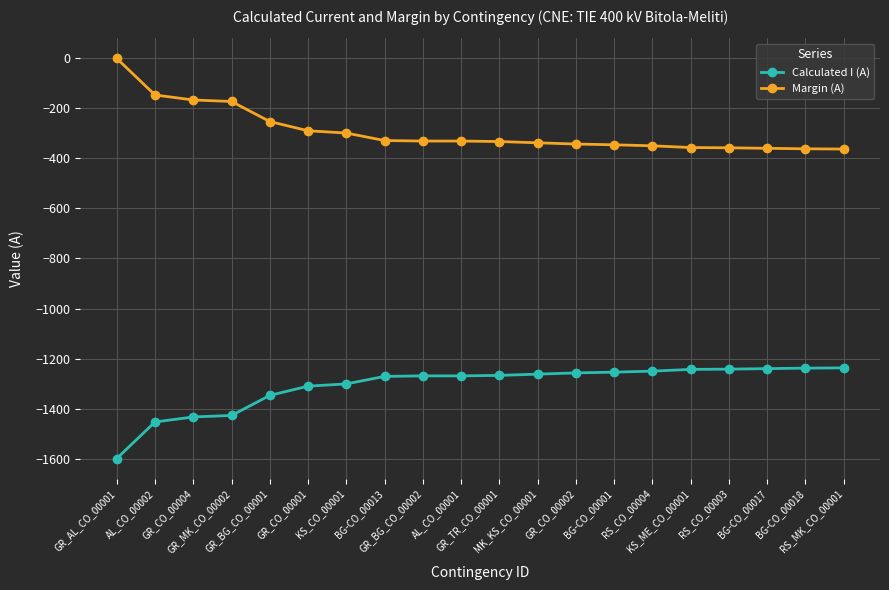

Is the value of Calculated I (A) at GR_CO_00004 greater than the value of Margin (A) at KS_CO_00001?

No